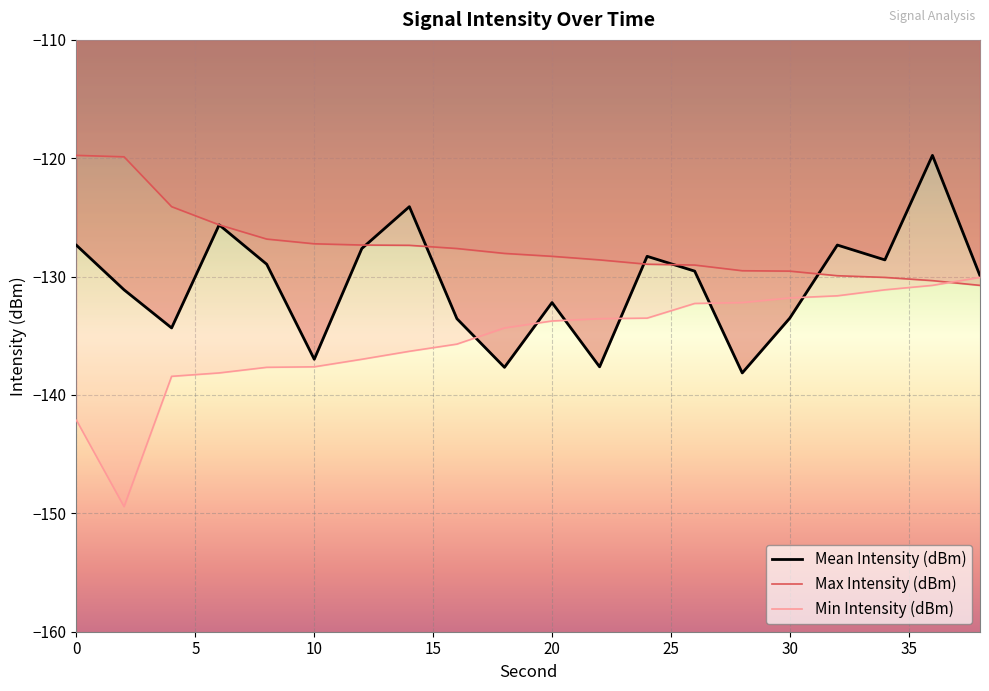

List the series in order of their peak value, highest first.

Mean Intensity (dBm), Max Intensity (dBm), Min Intensity (dBm)